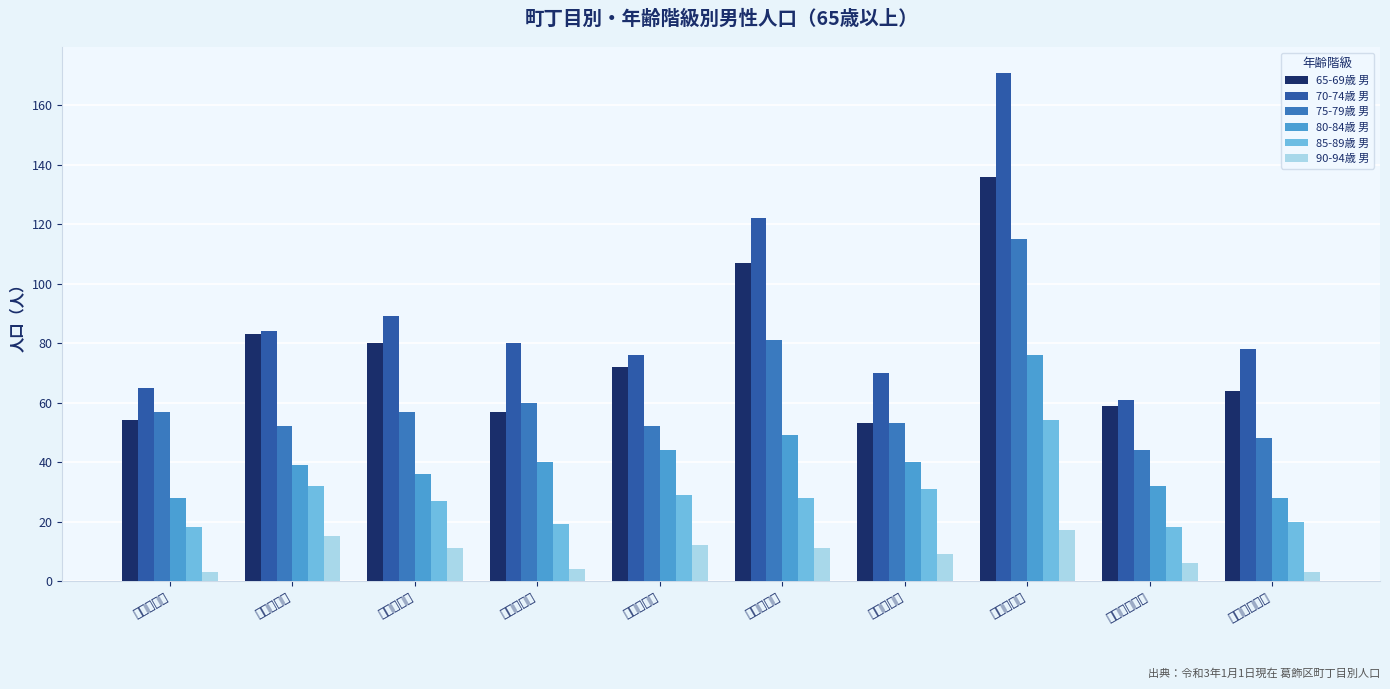

How many data points in 80-84歳 男 are less than 40?

5